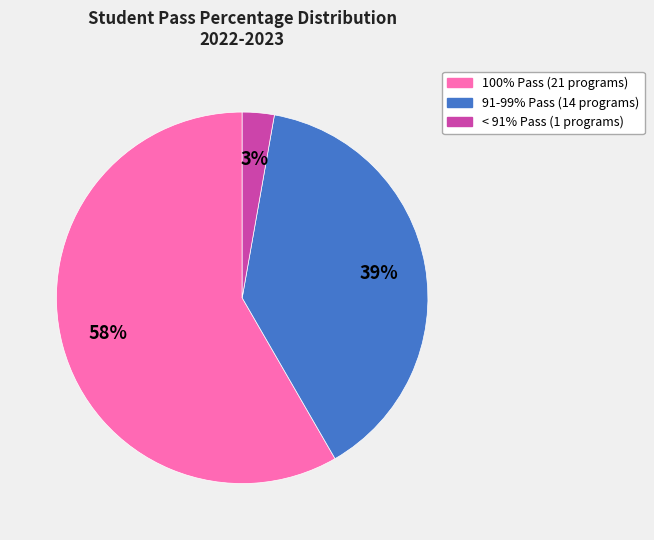

Is there a majority slice in this chart?

Yes